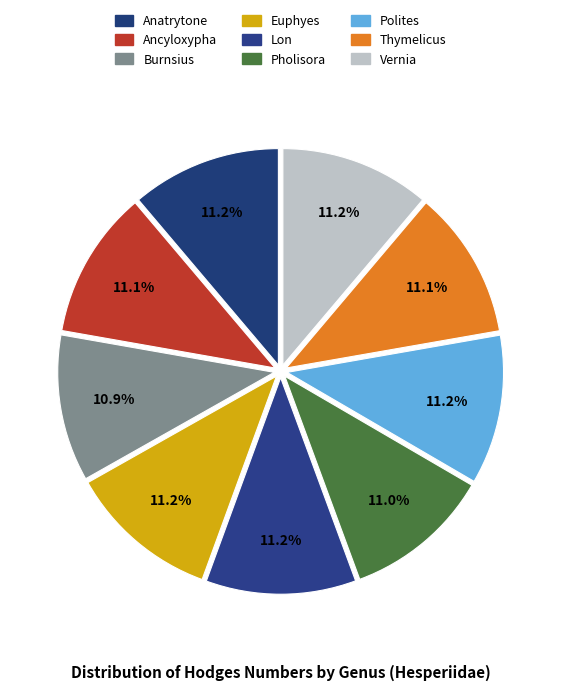

To the nearest percent, what percentage of the pie is Vernia?

11%